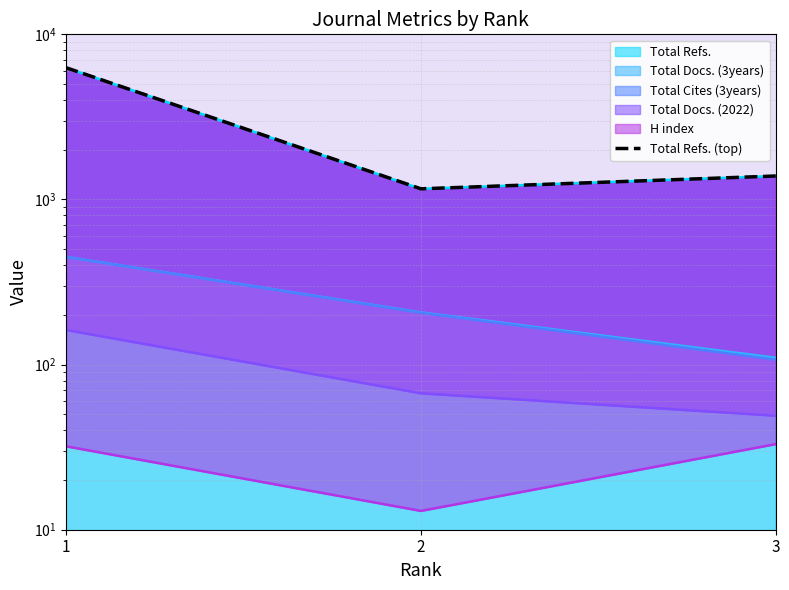

Where is the data nearest to the value 3719?

3